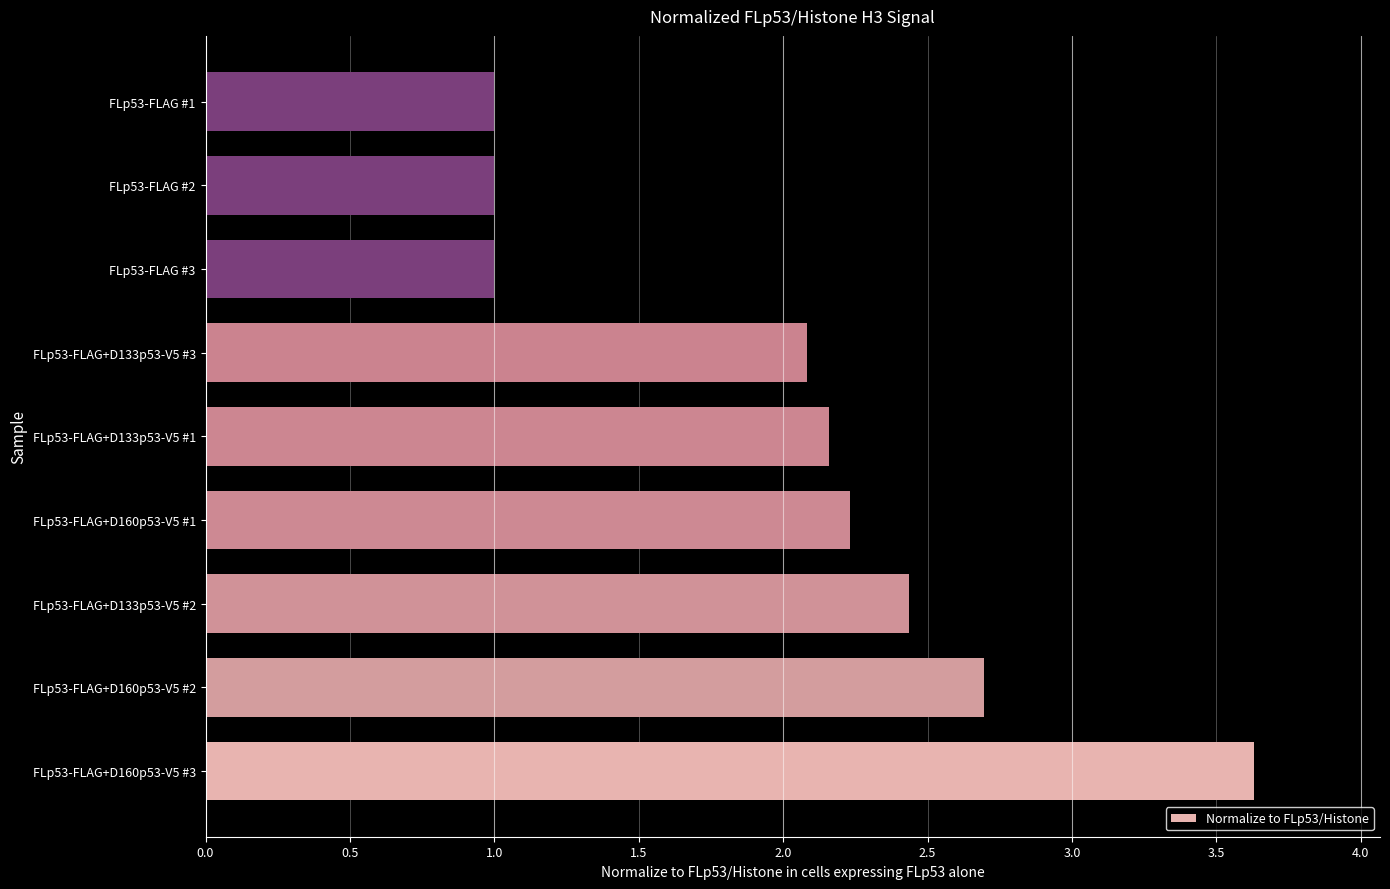

Approximately how many times larger is the value at FLp53-FLAG #1 compared to FLp53-FLAG #2?

1.0